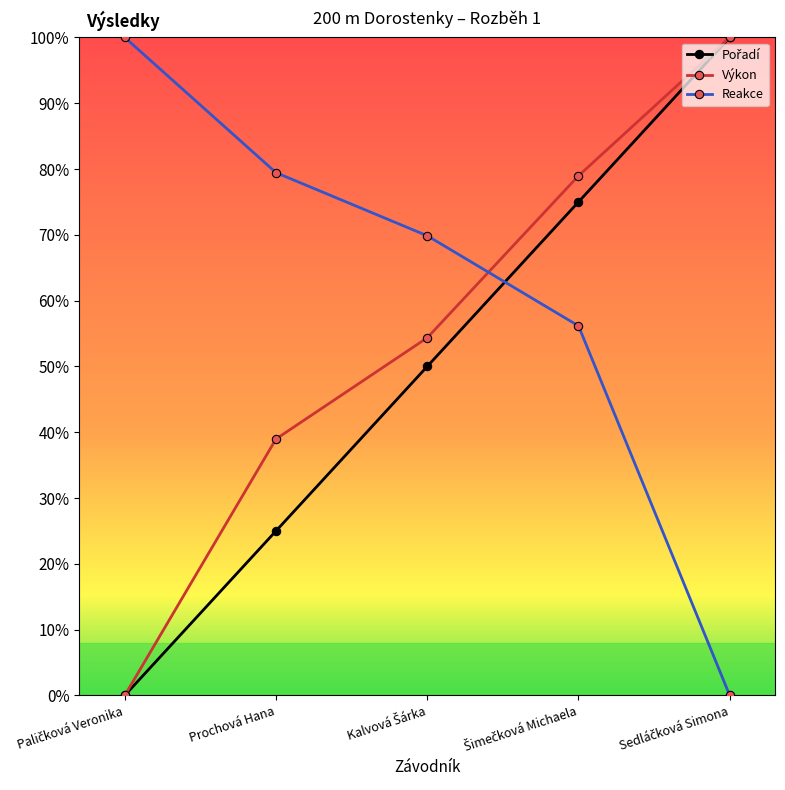

What is the label of the 2nd point from the right?

Šimečková Michaela